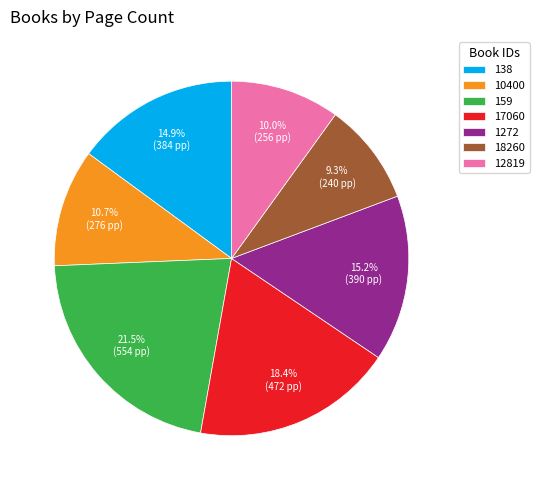

To the nearest percent, what is the difference between the largest and smallest slice percentages?

12%